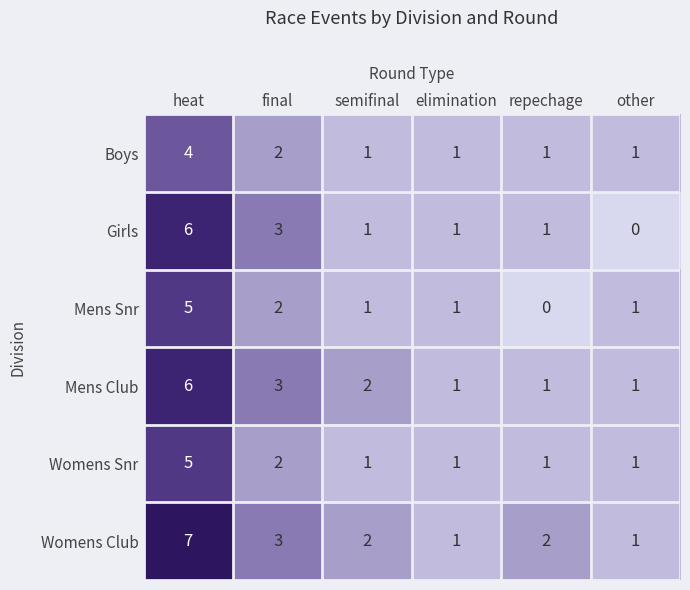

How many Womens Club values are between 1 and 3?

5